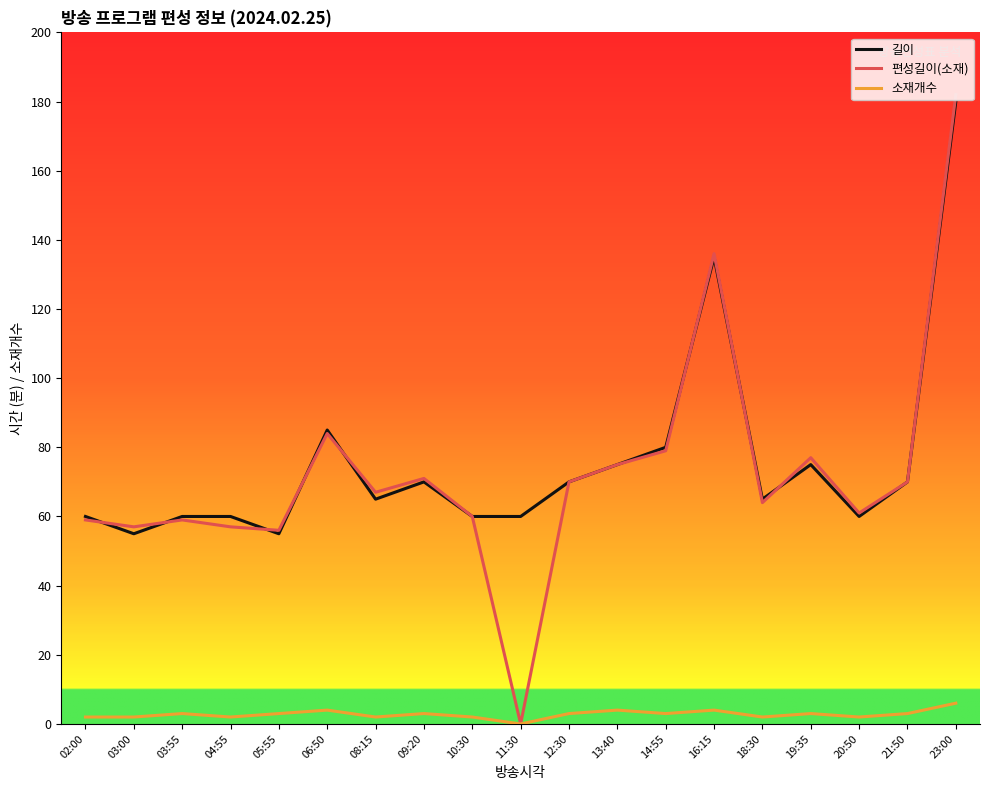

Which series has the widest spread of values?

편성길이(소재)